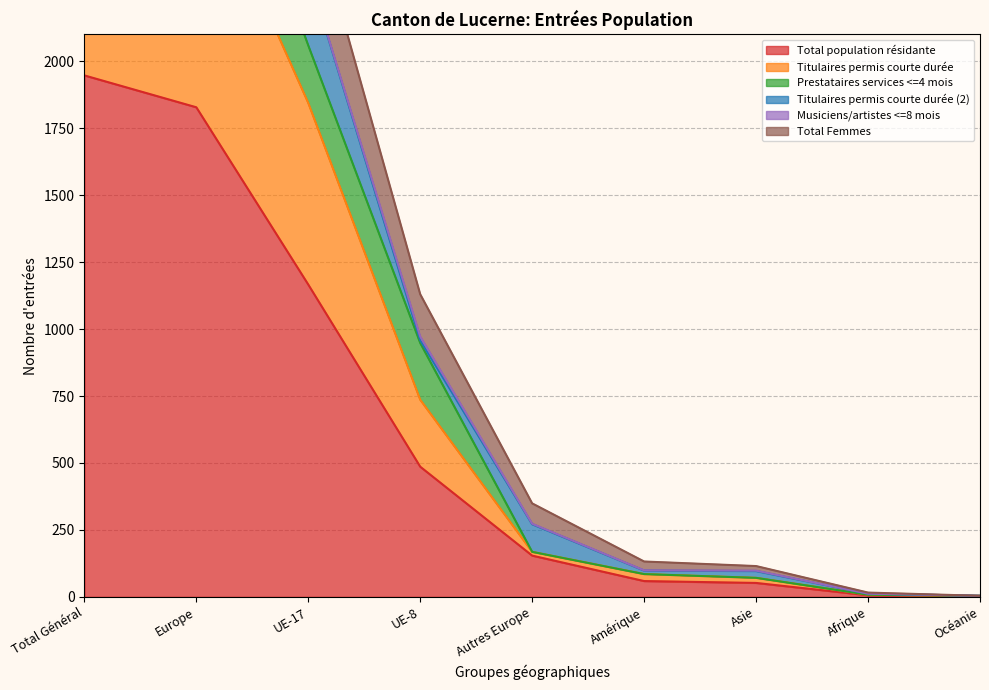

Which series changed the most between Total Général and Europe?

Total Femmes